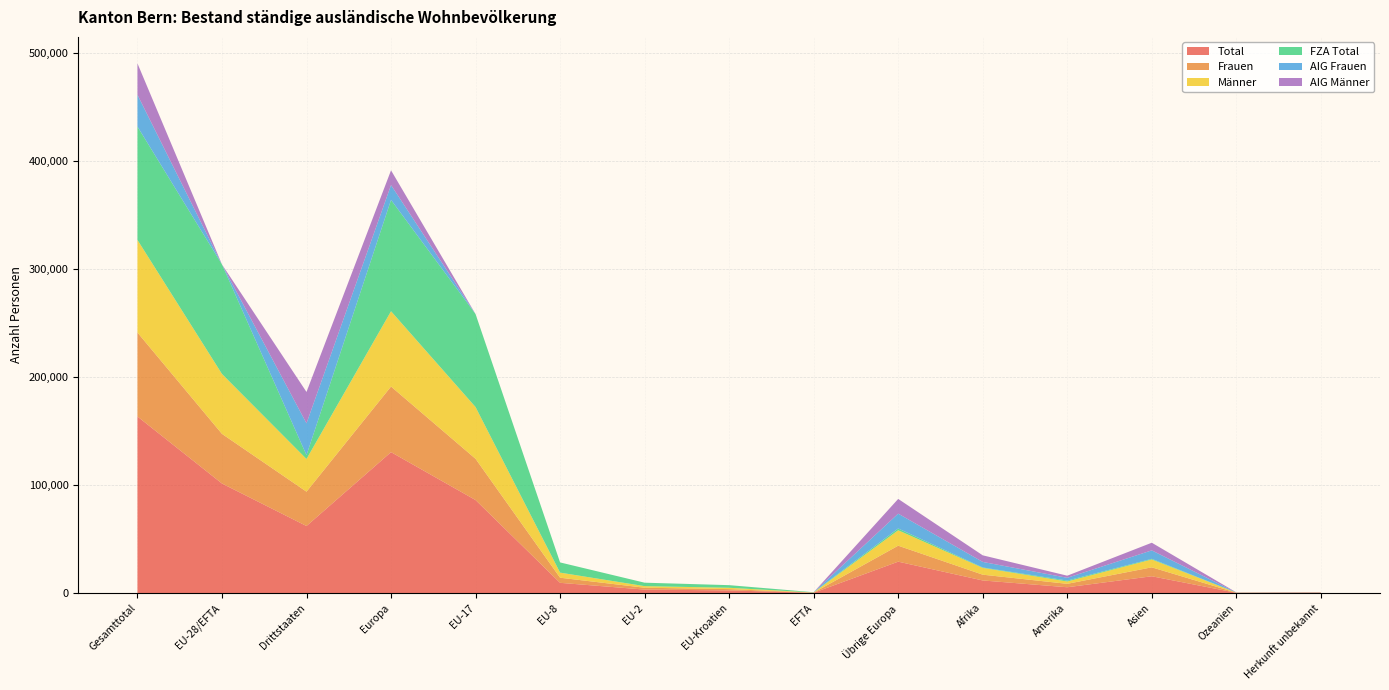

Reading left to right, extract all data points from this chart.

Total: Gesamttotal=163552	EU-28/EFTA=101464	Drittstaaten=62088	Europa=130525	EU-17=86144	EU-8=9450	EU-2=3192	EU-Kroatien=2431	EFTA=247	Übrige Europa=29061	Afrika=11645	Amerika=5352	Asien=15532	Ozeanien=208	Herkunft unbekannt=290
Frauen: Gesamttotal=77770	EU-28/EFTA=45973	Drittstaaten=31797	Europa=60762	EU-17=38202	EU-8=4729	EU-2=1716	EU-Kroatien=1201	EFTA=125	Übrige Europa=14789	Afrika=5354	Amerika=3168	Asien=8281	Ozeanien=85	Herkunft unbekannt=120
Männer: Gesamttotal=85782	EU-28/EFTA=55491	Drittstaaten=30291	Europa=69763	EU-17=47942	EU-8=4721	EU-2=1476	EU-Kroatien=1230	EFTA=122	Übrige Europa=14272	Afrika=6291	Amerika=2184	Asien=7251	Ozeanien=123	Herkunft unbekannt=170
FZA Total: Gesamttotal=105003	EU-28/EFTA=101444	Drittstaaten=3559	Europa=103127	EU-17=86141	EU-8=9450	EU-2=3192	EU-Kroatien=2414	EFTA=247	Übrige Europa=1683	Afrika=386	Amerika=831	Asien=618	Ozeanien=34	Herkunft unbekannt=7
AIG Frauen: Gesamttotal=29474	EU-28/EFTA=8	Drittstaaten=29466	Europa=13746	EU-17=1	EU-8=0	EU-2=0	EU-Kroatien=7	EFTA=0	Übrige Europa=13738	Afrika=5136	Amerika=2571	Asien=7834	Ozeanien=72	Herkunft unbekannt=115
AIG Männer: Gesamttotal=29075	EU-28/EFTA=12	Drittstaaten=29063	Europa=13652	EU-17=2	EU-8=0	EU-2=0	EU-Kroatien=10	EFTA=0	Übrige Europa=13640	Afrika=6123	Amerika=1950	Asien=7080	Ozeanien=102	Herkunft unbekannt=168